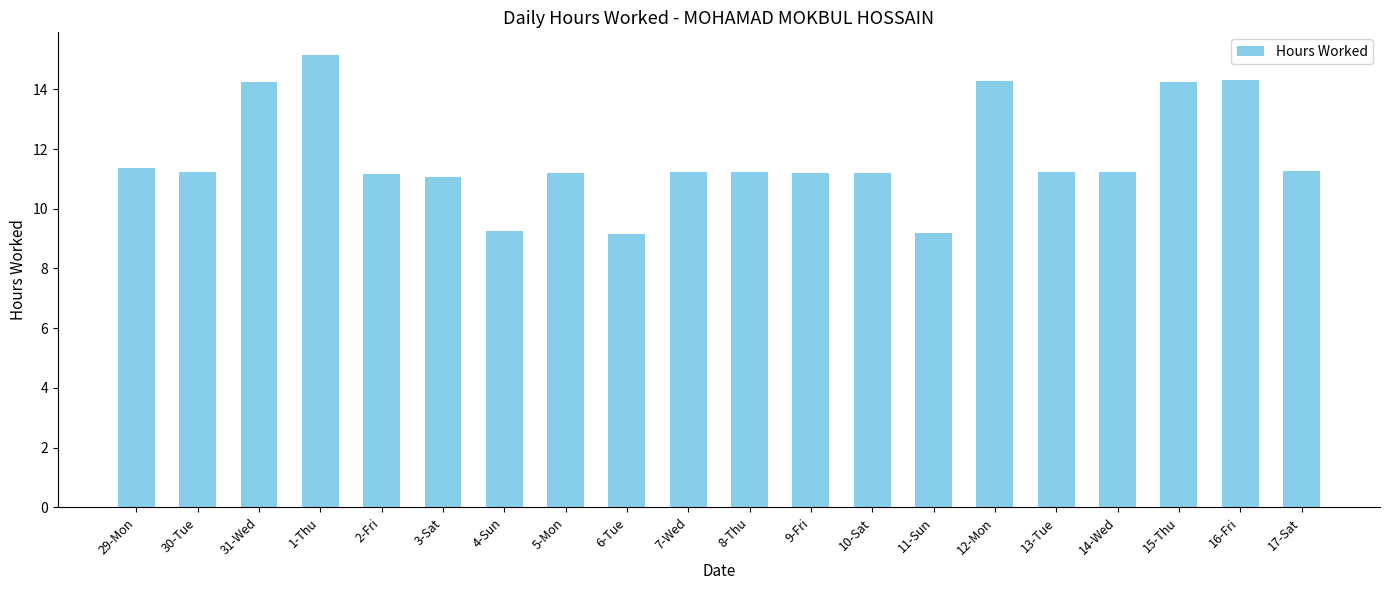

What position from the left is 16-Fri?

19